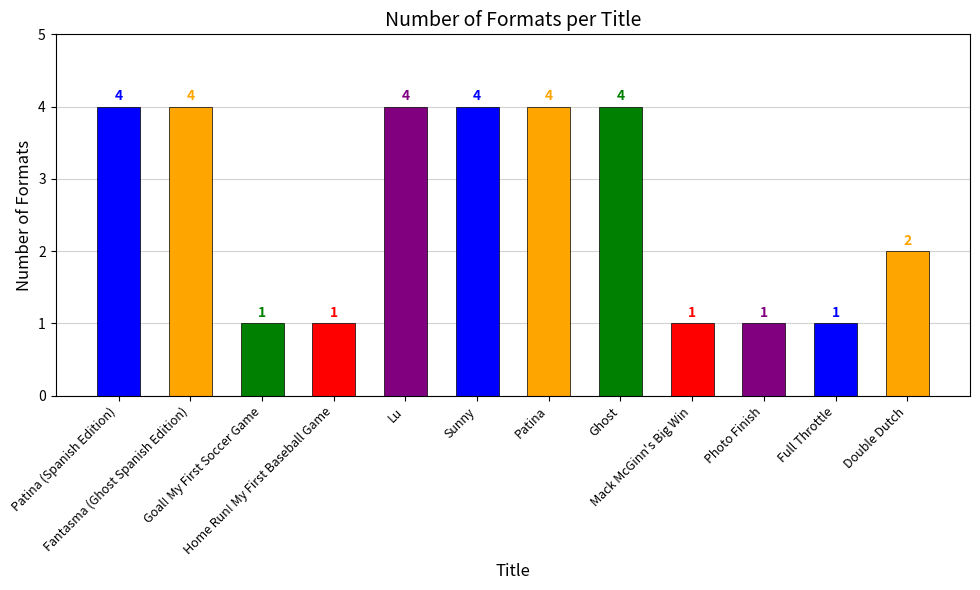

Reading left to right, list all the values displayed in this chart.

Patina (Spanish Edition)=4	Fantasma (Ghost Spanish Edition)=4	Goal! My First Soccer Game=1	Home Run! My First Baseball Game=1	Lu=4	Sunny=4	Patina=4	Ghost=4	Mack McGinn's Big Win=1	Photo Finish=1	Full Throttle=1	Double Dutch=2